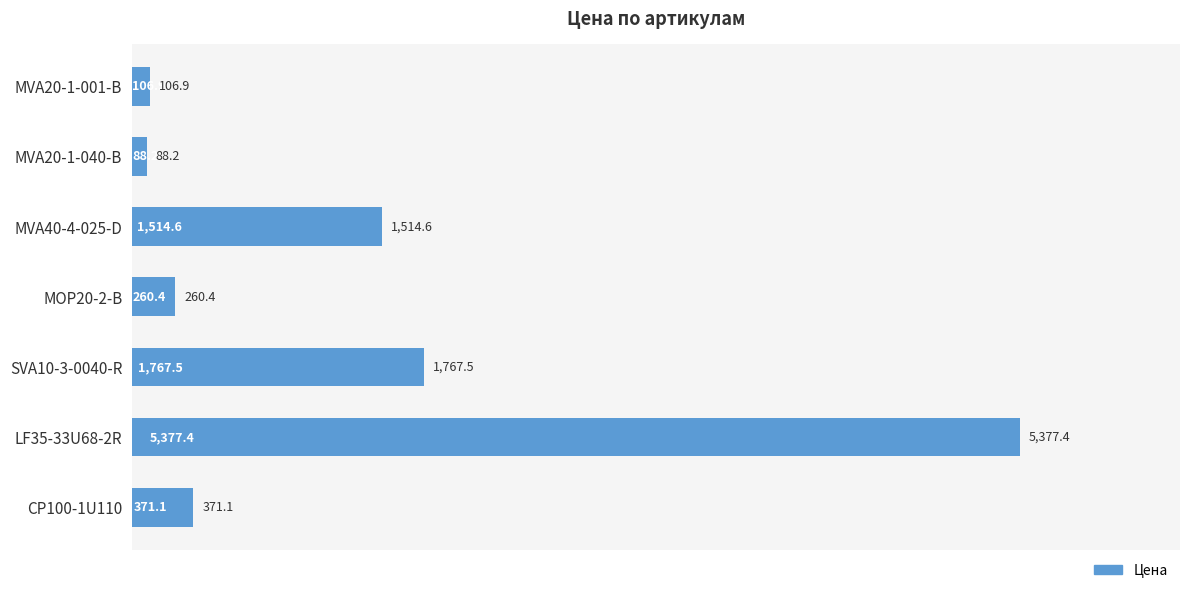

True or false: the data shows 5377.4 at LF35-33U68-2R.

True